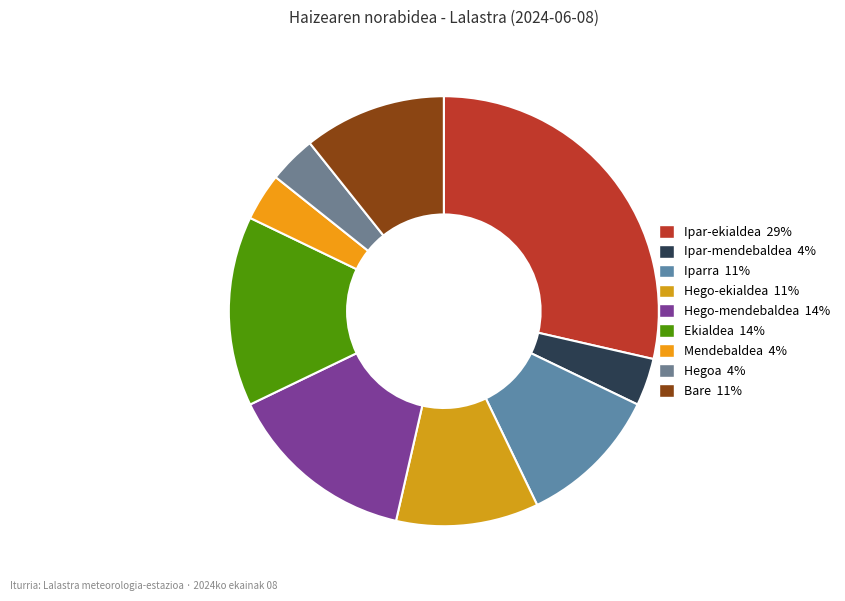

Does Ekialdea represent more than half of the total?

No